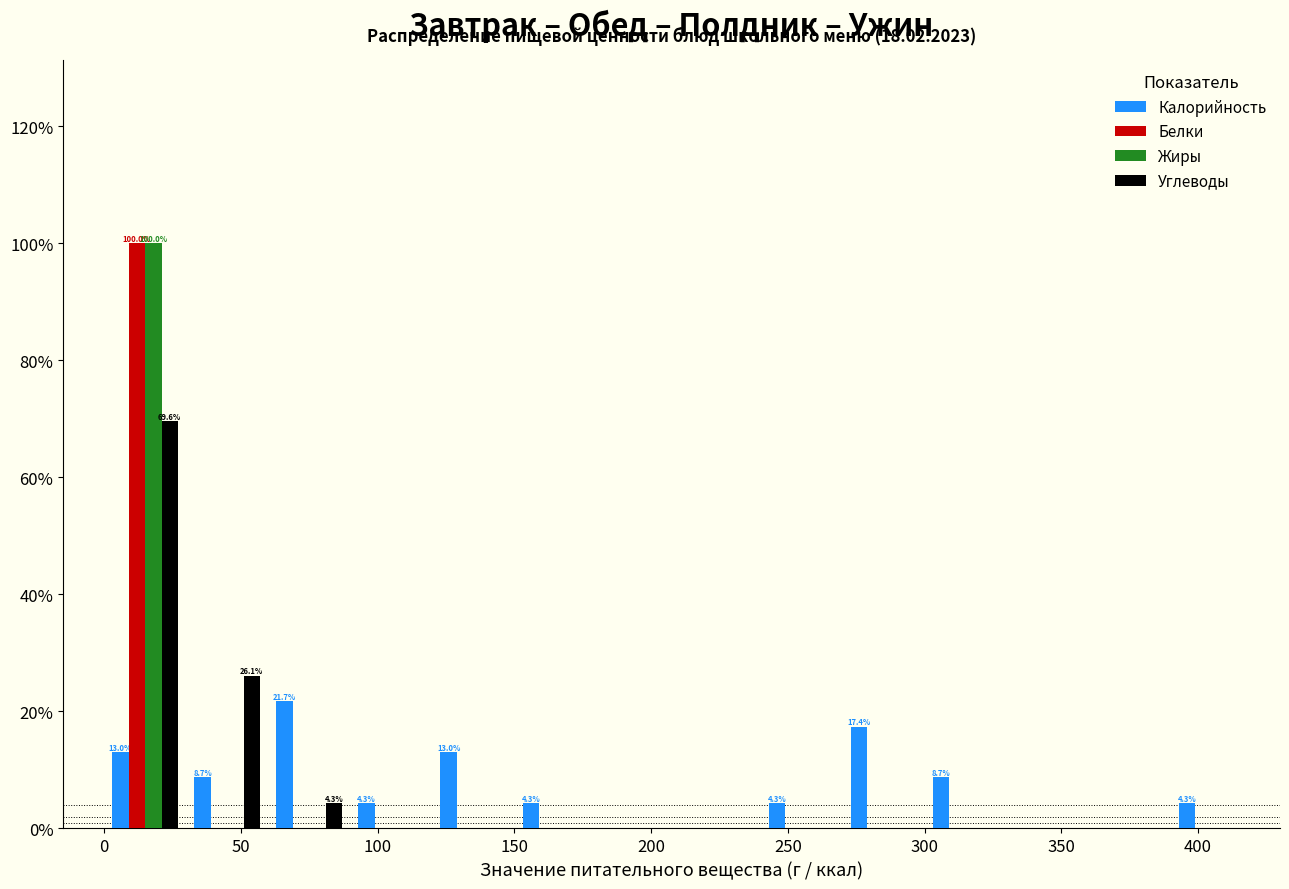

In the Калорийность series, which range on the x-axis has the tallest bar?

60 to 90